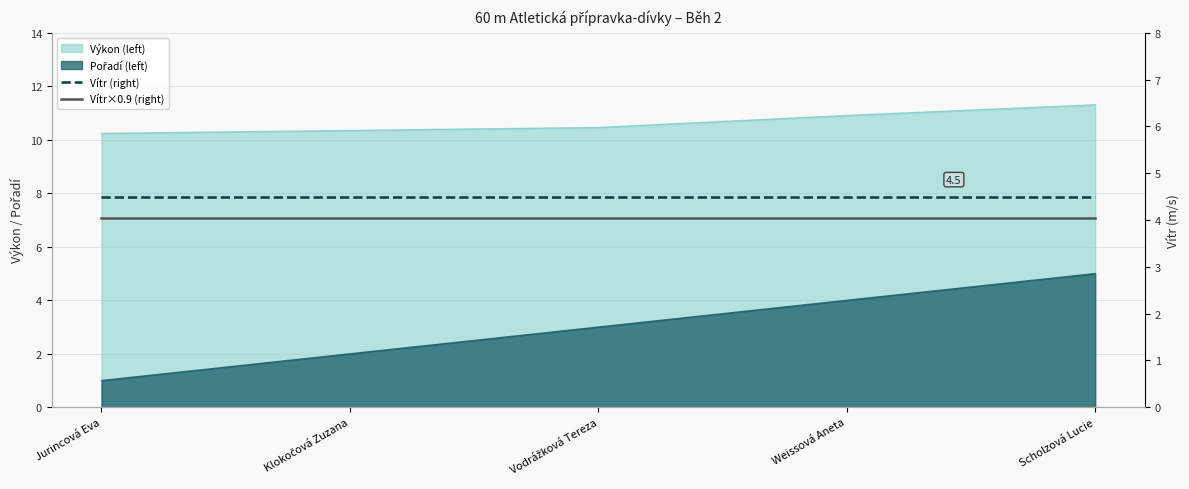

At which category is the sum across all series the highest?

Jurincová Eva